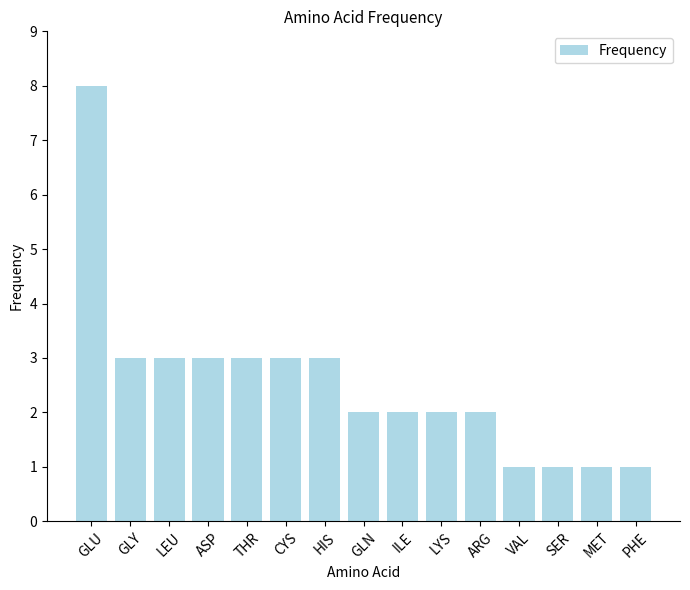

Which has a higher value, GLU or SER?

GLU